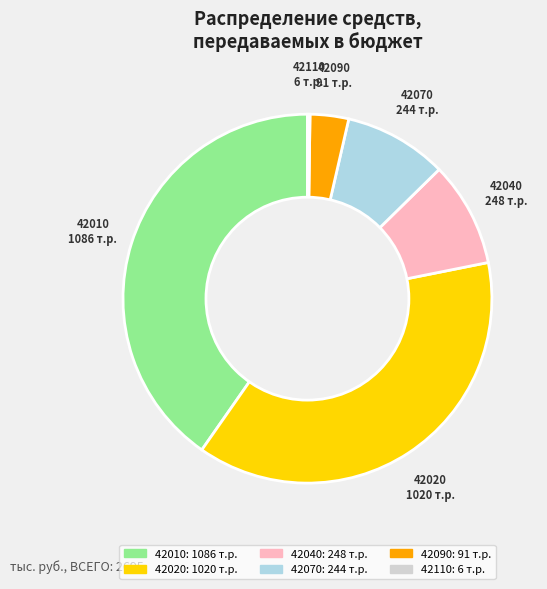

The 42070 slice represents 1% of the pie. True or false?

False